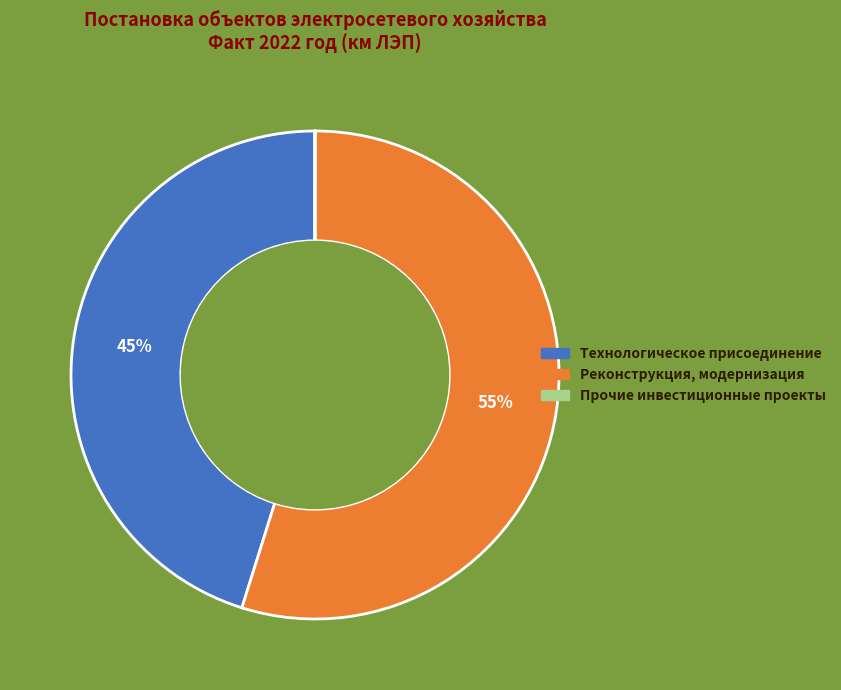

Is there any slice that represents more than half of the pie?

Yes